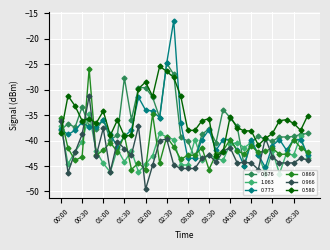

What is the lowest value of the 0.966 series?

-49.6